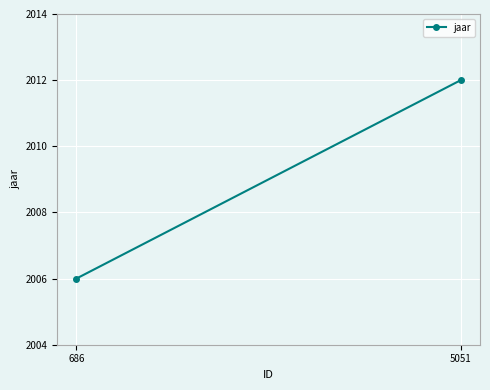

How many data points are less than 2012?

1